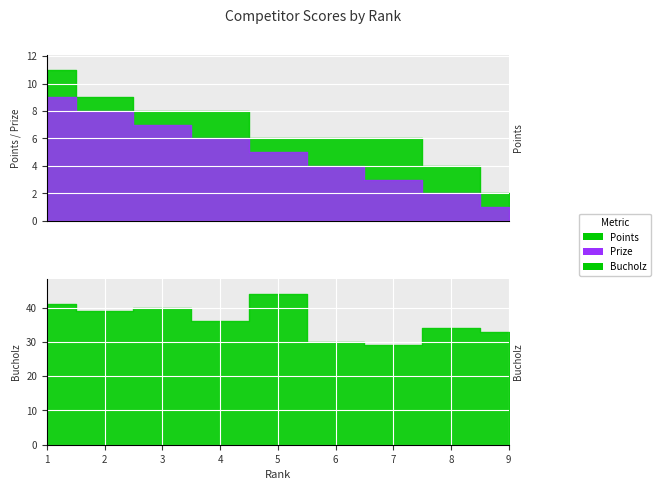

What is the difference between the Points values at 3 and 7?

2